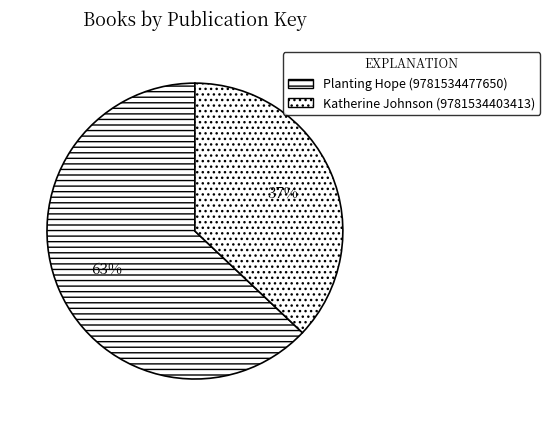

Is there a majority slice in this chart?

Yes